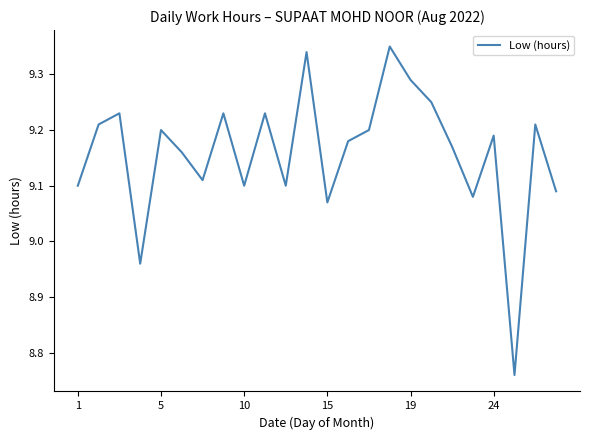

What is the difference between the maximum and minimum values?

0.6